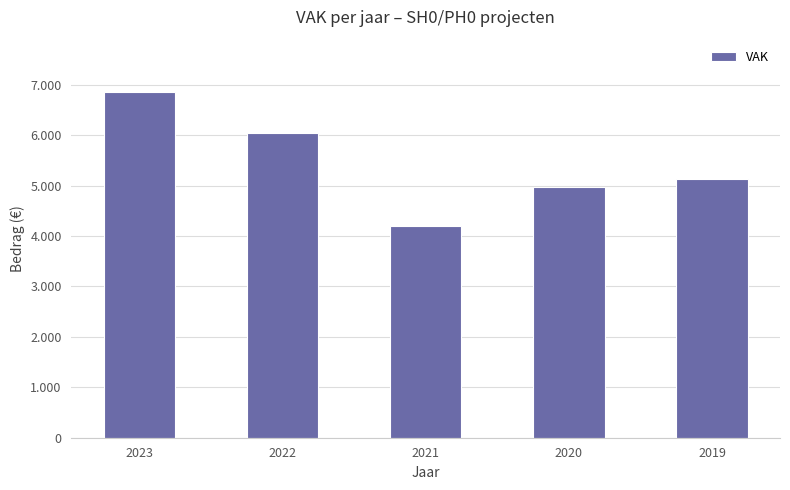

Where does the data first go above 5130?

2023